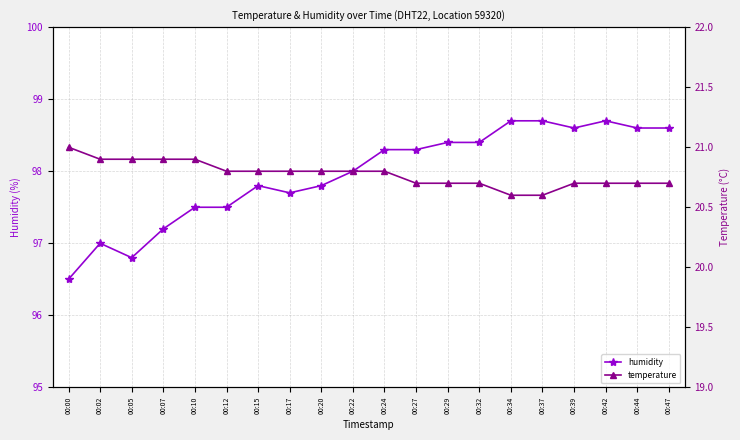

What is the value of the humidity point at the 20th from the left?

98.6